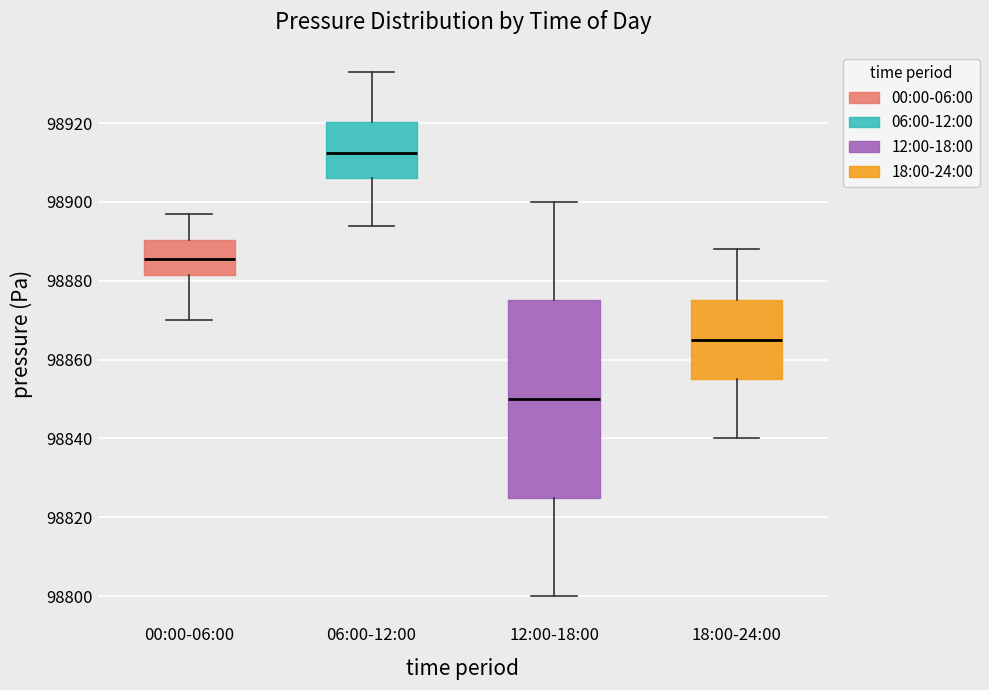

Which box's median line is the lowest?

12:00-18:00